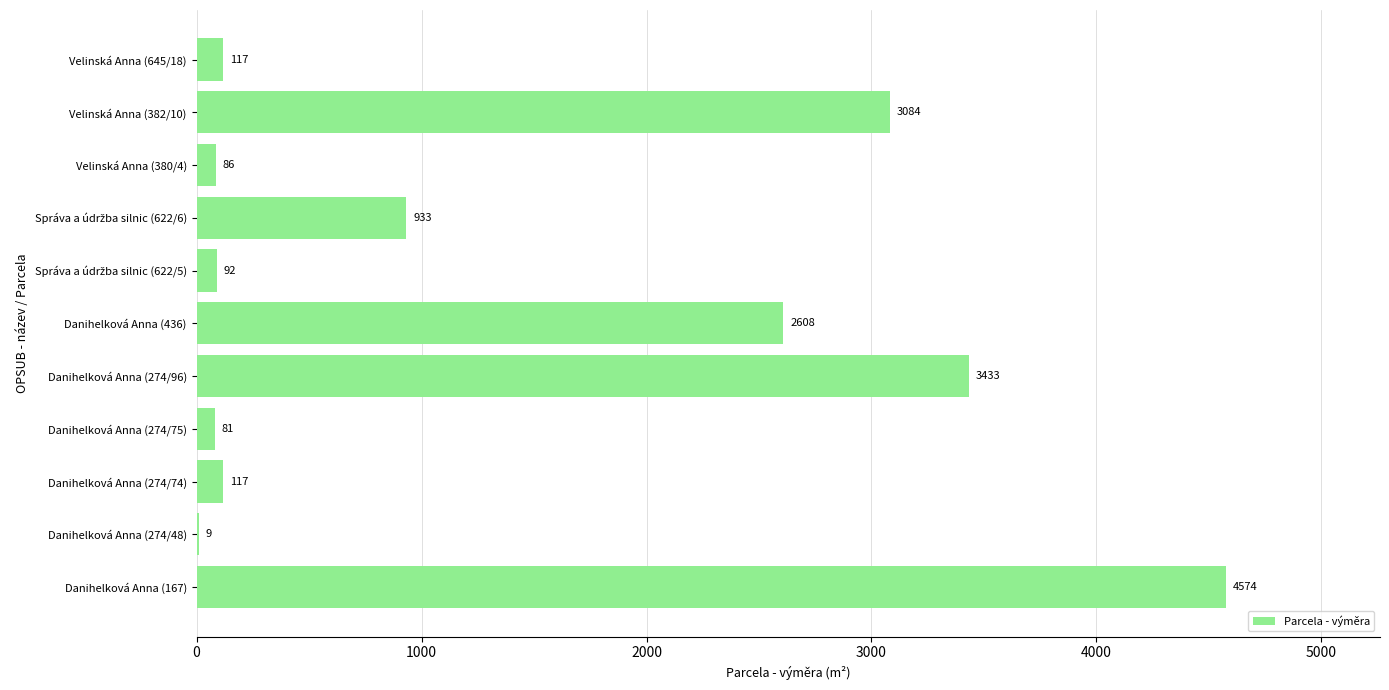

How many categories are shown in the chart?

11